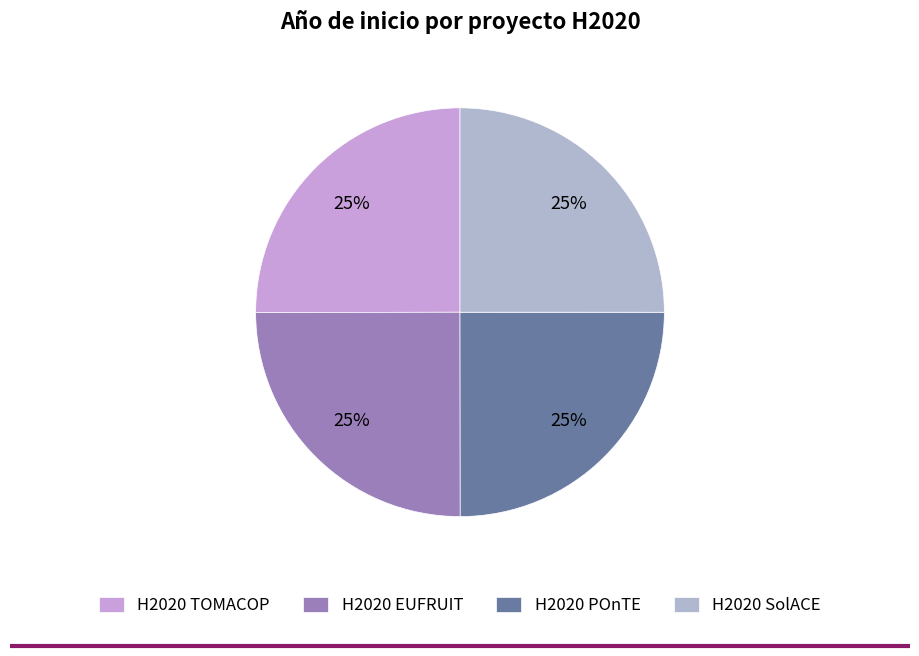

The H2020 POnTE slice represents 12% of the pie. True or false?

False